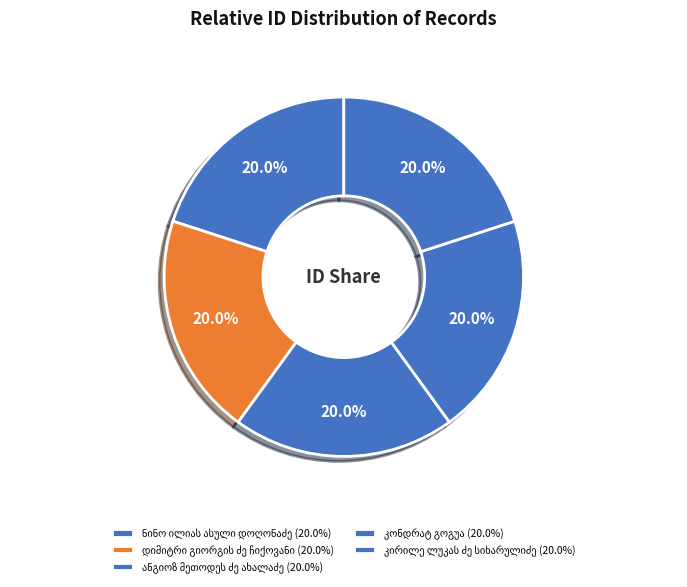

How many segments does this pie chart have?

5